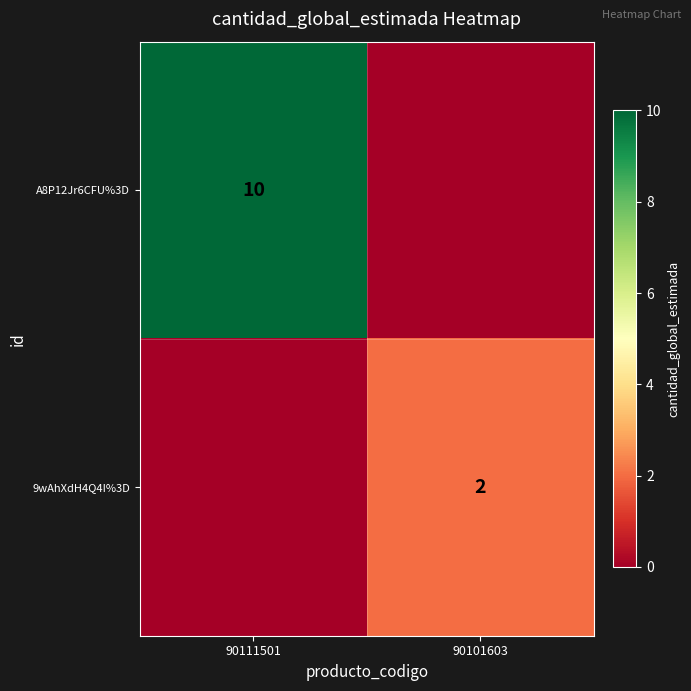

Is it true that 9wAhXdH4Q4I%3D equals 2 at 90101603?

True